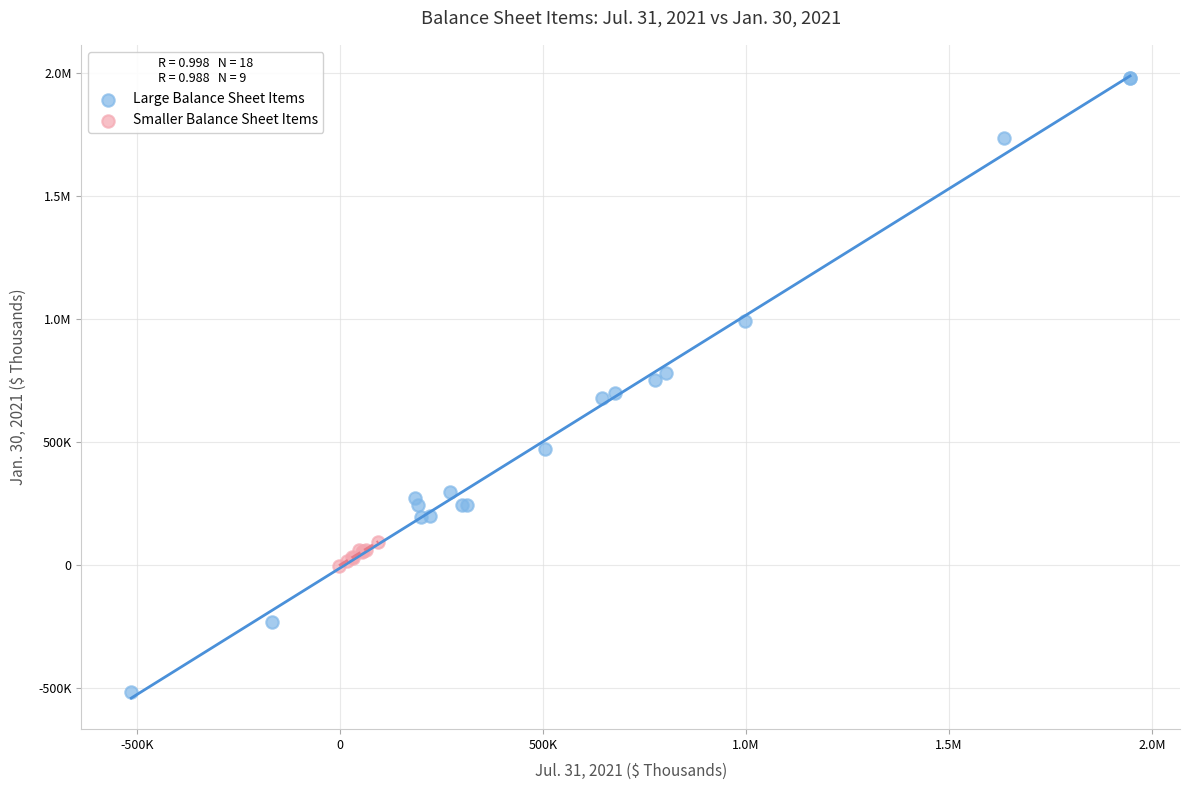

What are all the series names shown in the legend?

Large Balance Sheet Items, Smaller Balance Sheet Items